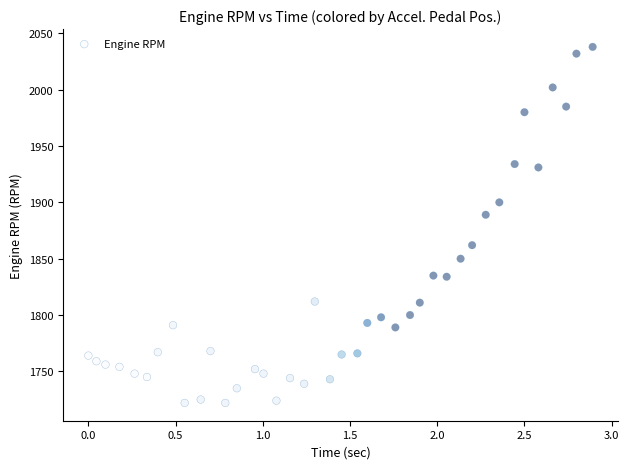

What is the range of Y values (max minus min)?

316